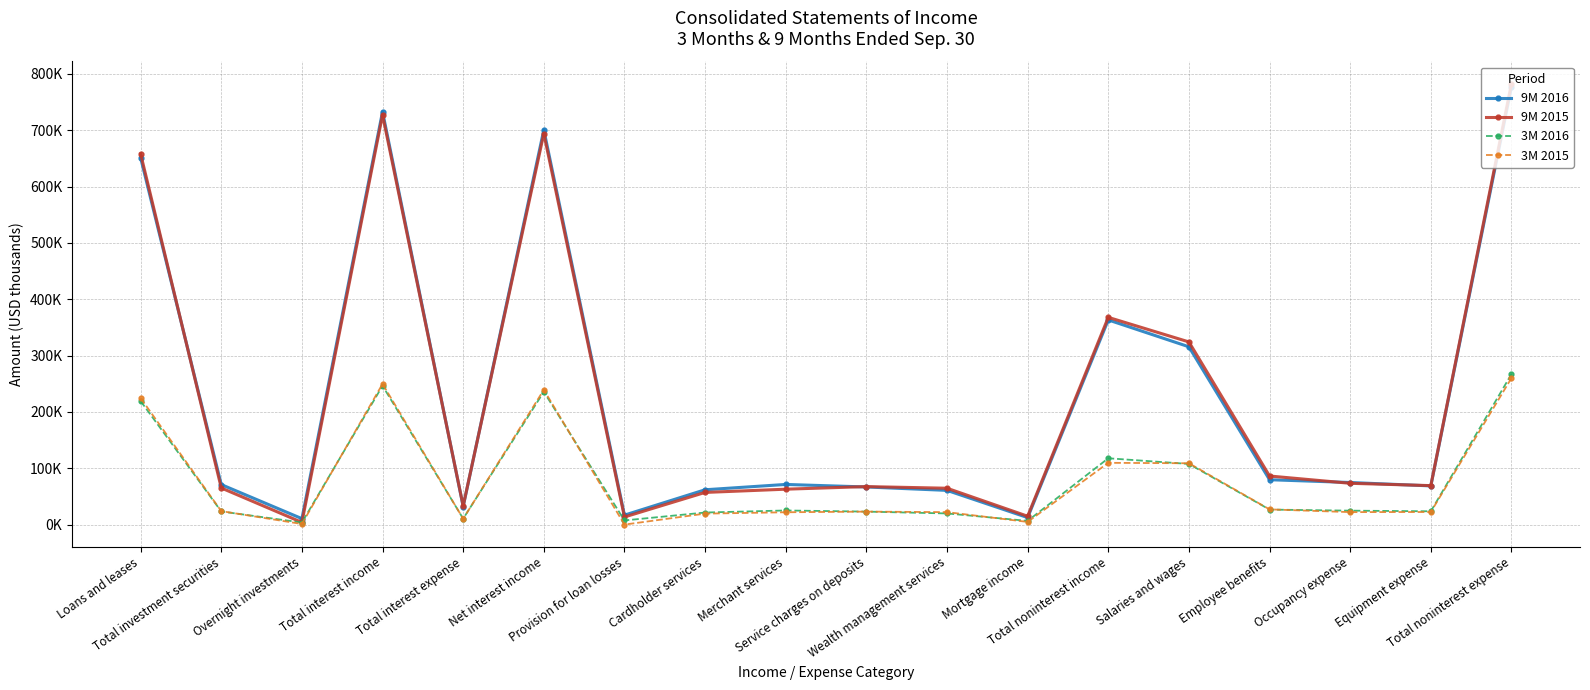

How many interior local valleys does the 3M 2015 series have?

5